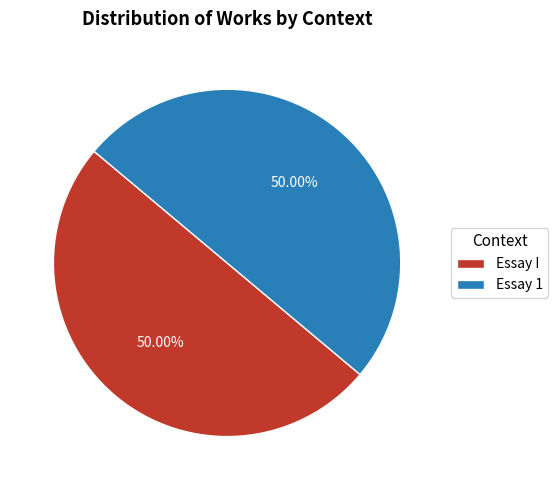

Combined, do Essay 1 and Essay I account for over 50%?

Yes